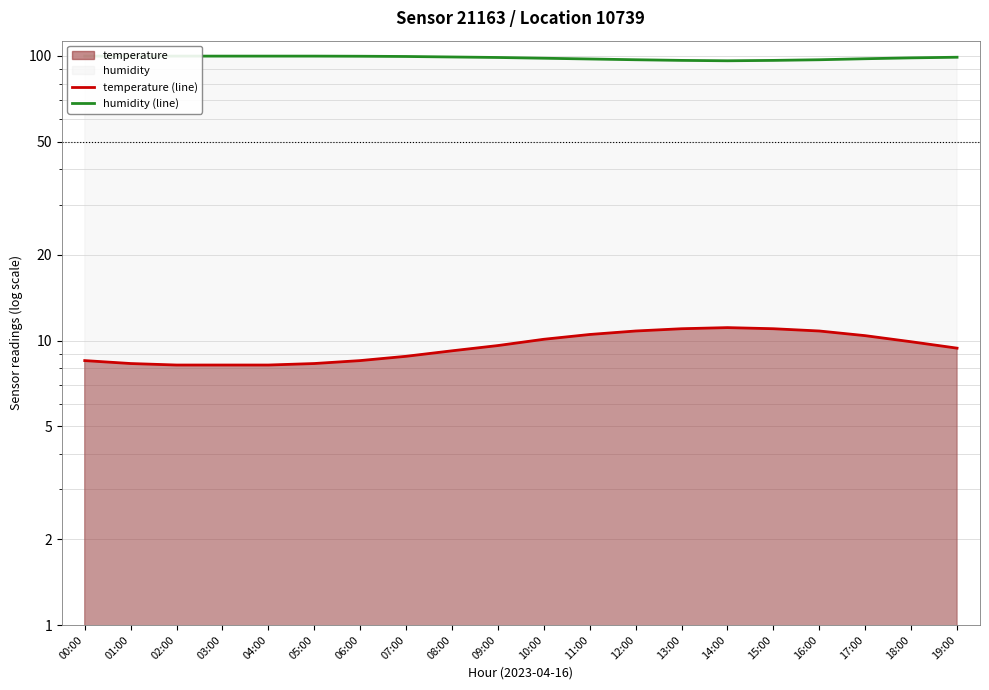

How many lines are shown in the chart?

2